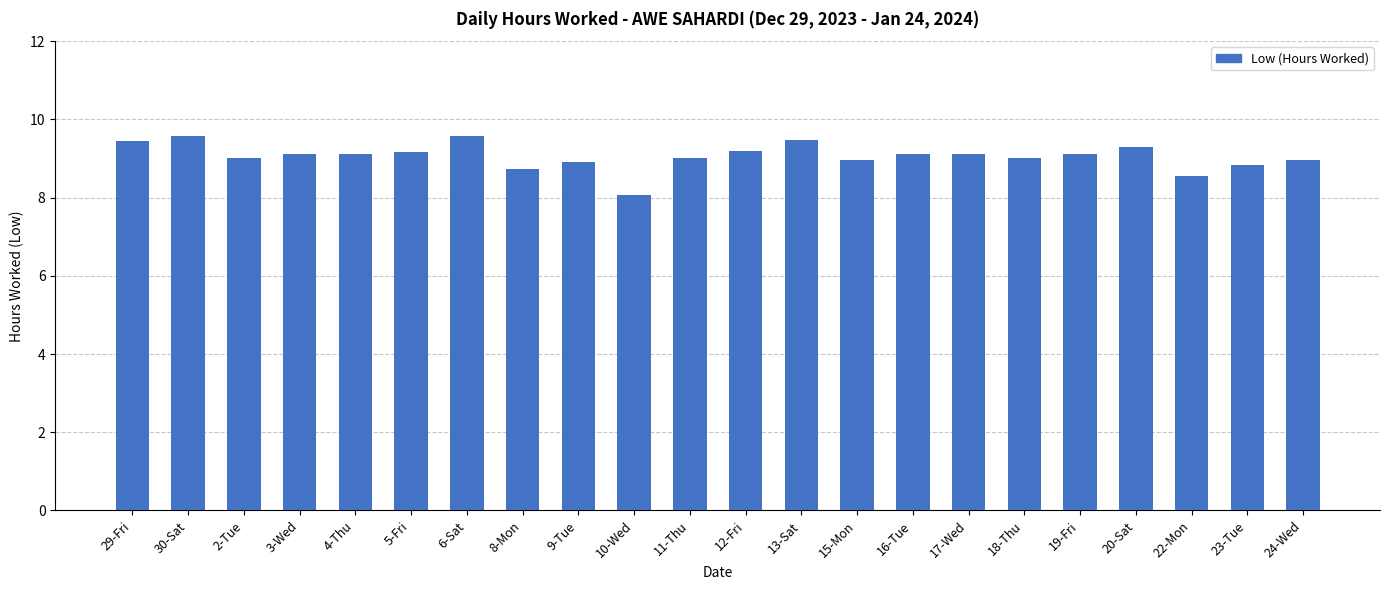

Approximately how many times larger is the value at 17-Wed compared to 22-Mon?

1.1